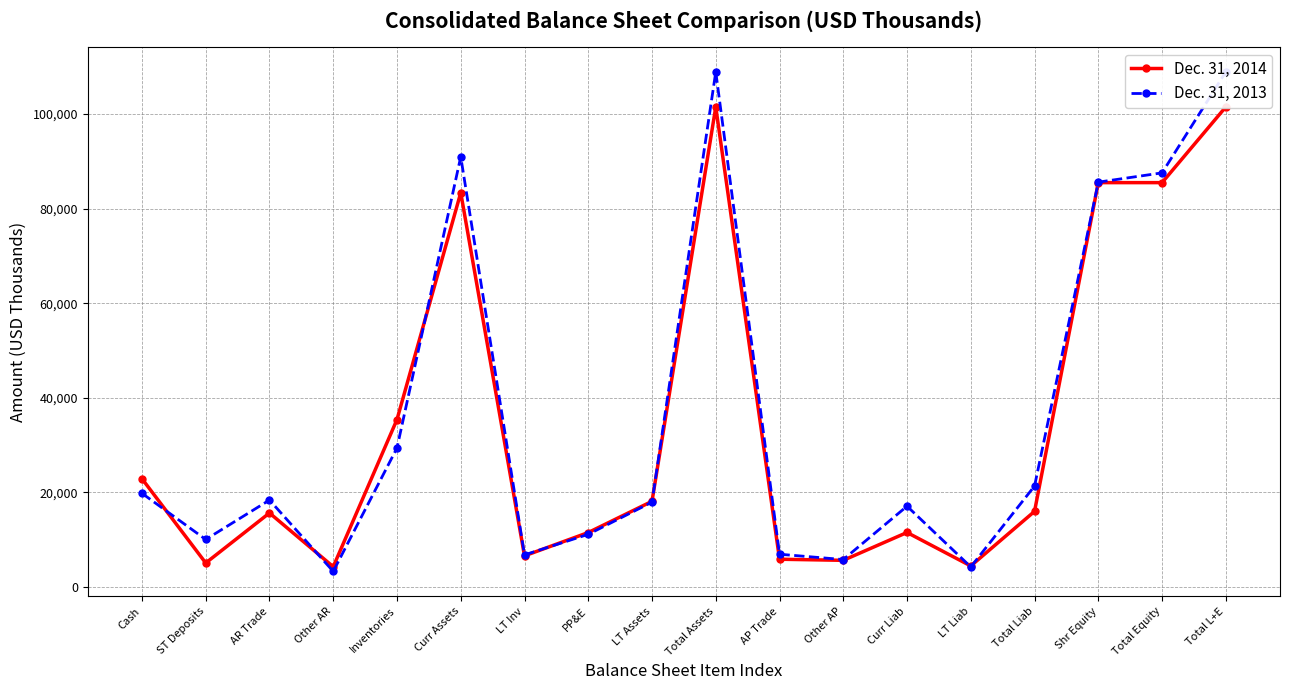

Which series has the largest total across all categories?

Dec. 31, 2013